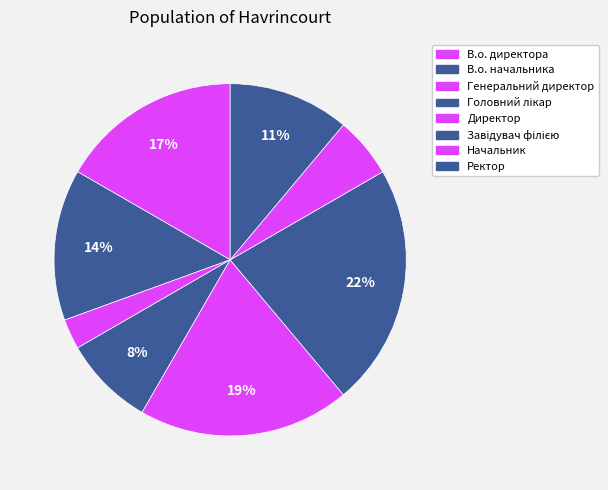

Is there a majority slice in this chart?

No